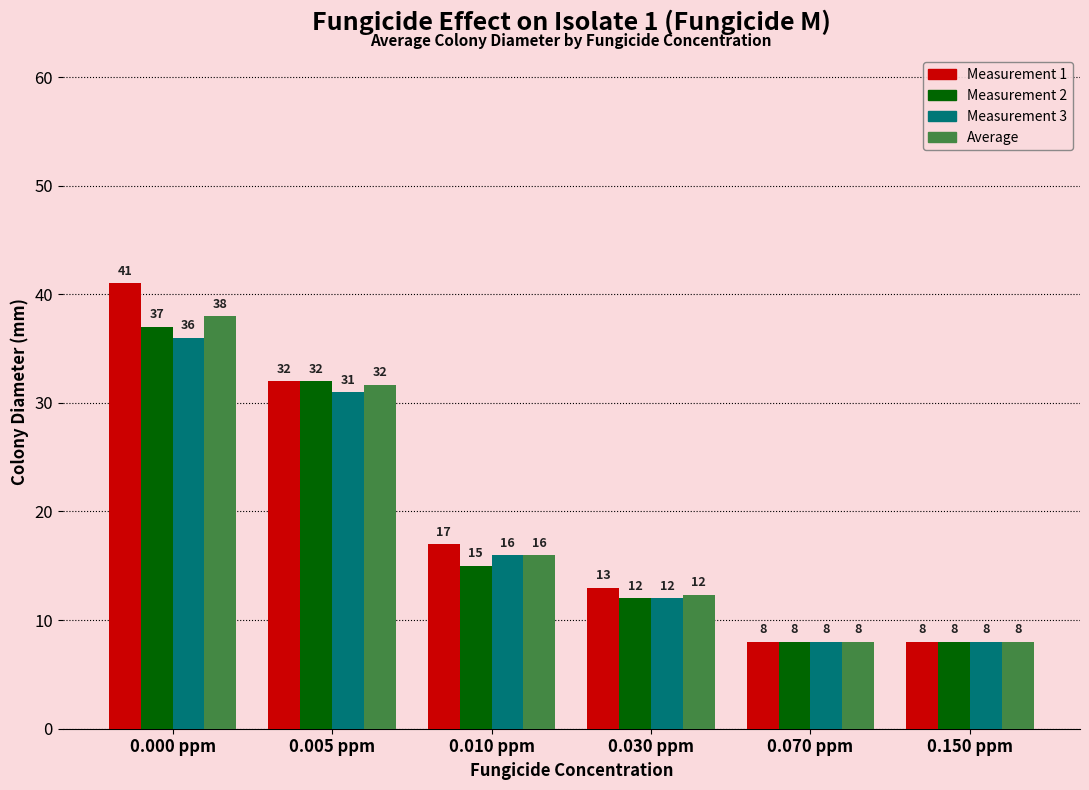

What is the lowest value of the Average series?

8.0